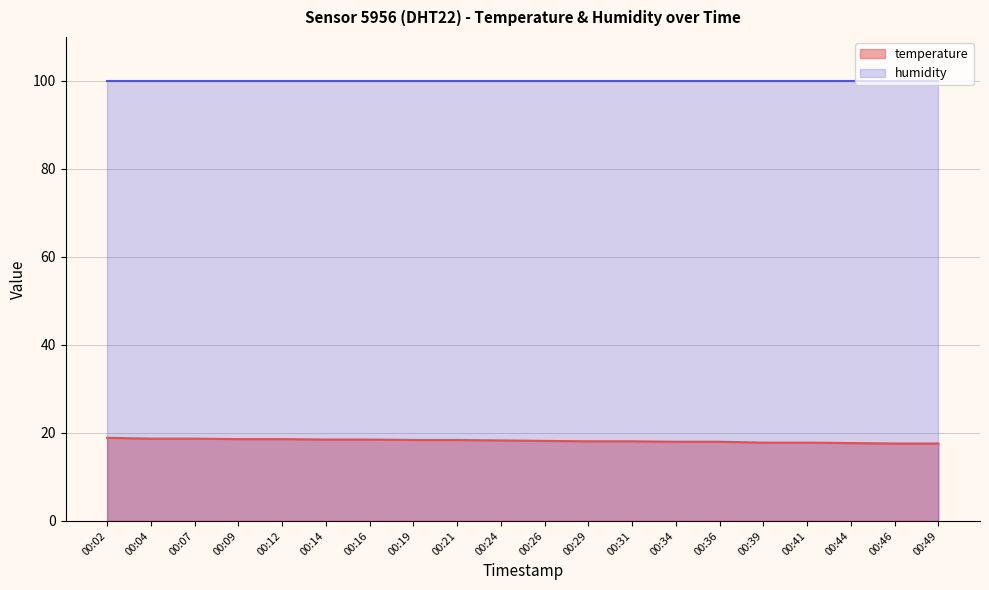

The chart shows a value of 18.6 at 00:12. True or false?

True